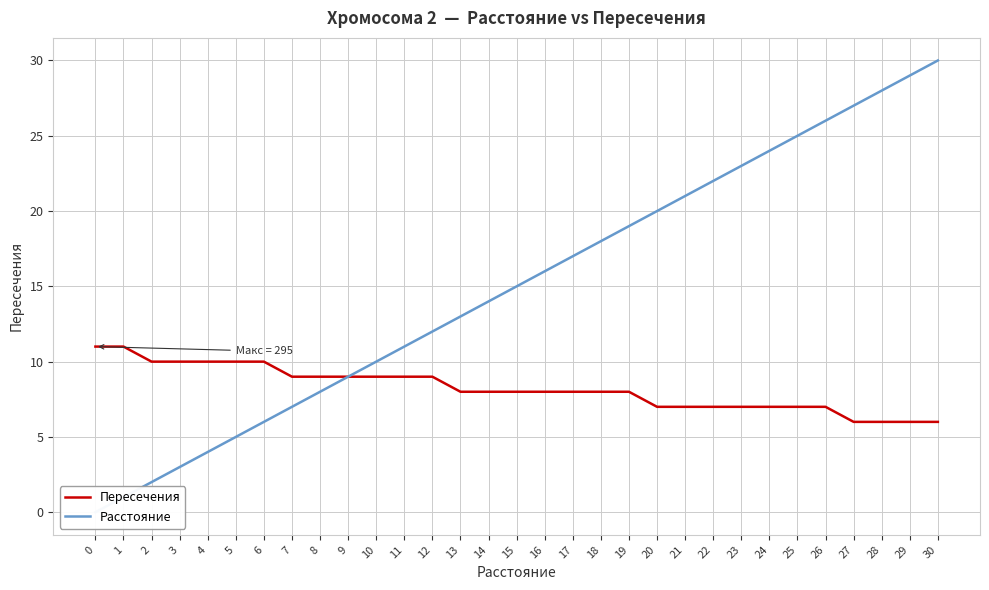

What is the highest value of the Пересечения series?

11